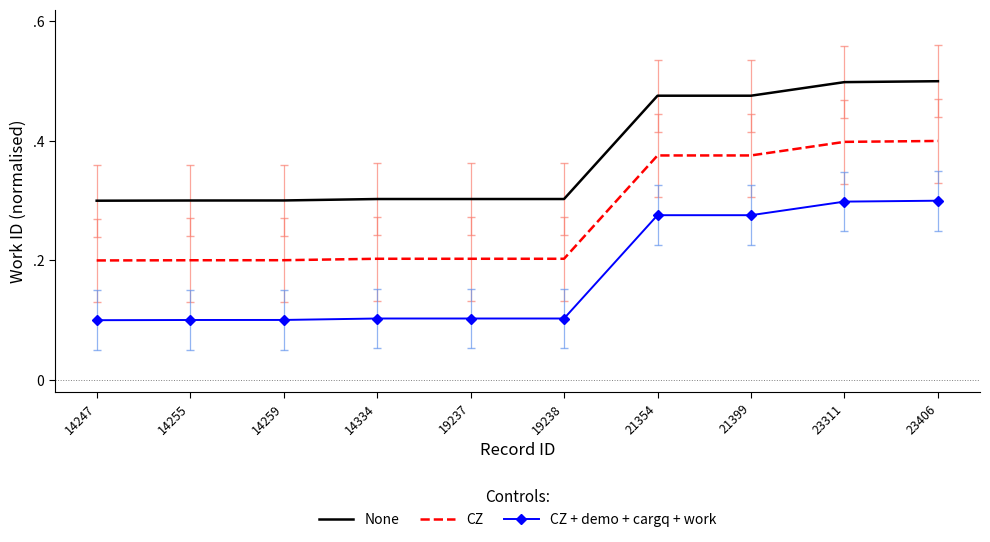

At which category does the chart reach its peak across all series?

23406